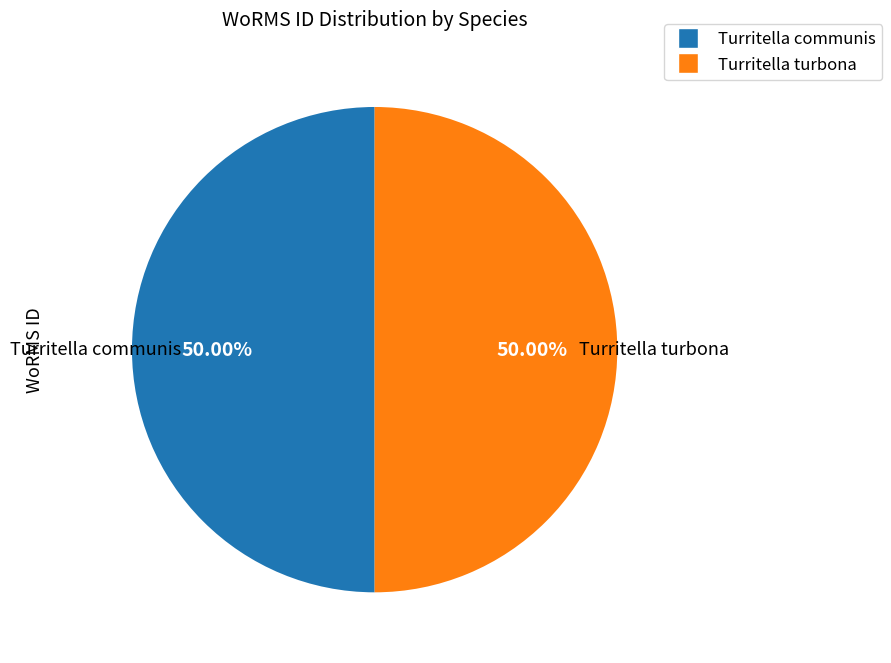

Is the sum of Turritella communis and Turritella turbona greater than half?

Yes